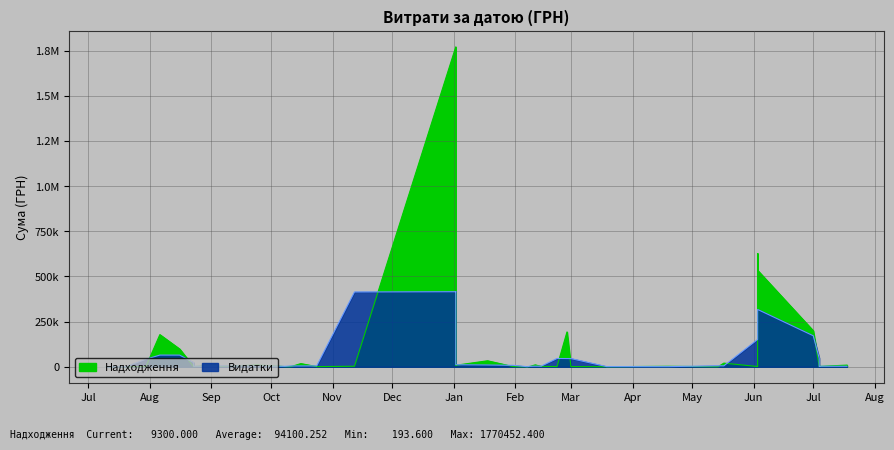

What is the minimum value shown in the chart?

193.6